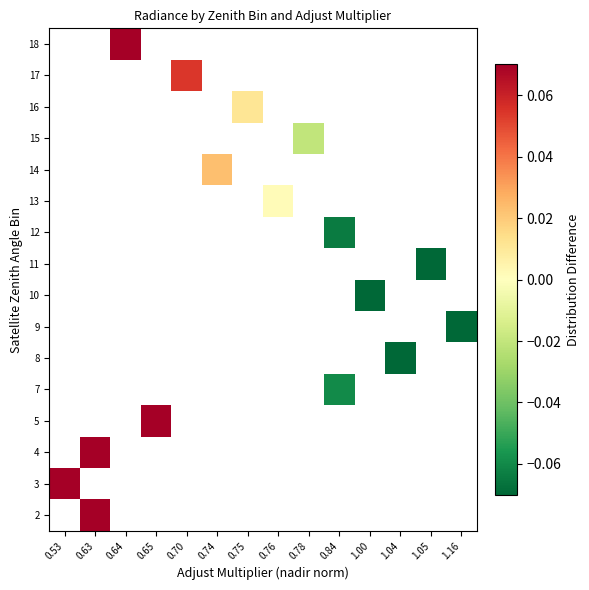

Is the value of 4 at 0.65 greater than the value of 17 at 0.75?

No